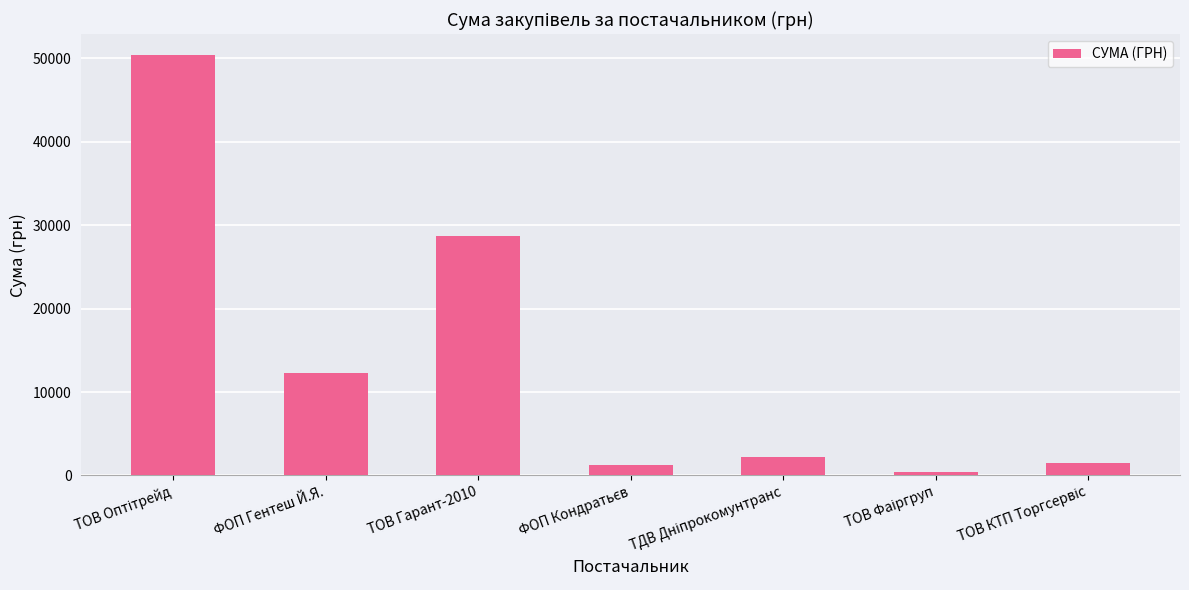

Reading left to right, transcribe all the data shown in this chart.

50387.0	12332.0	28662.0	1196.0	2188.9	367.2	1541.0